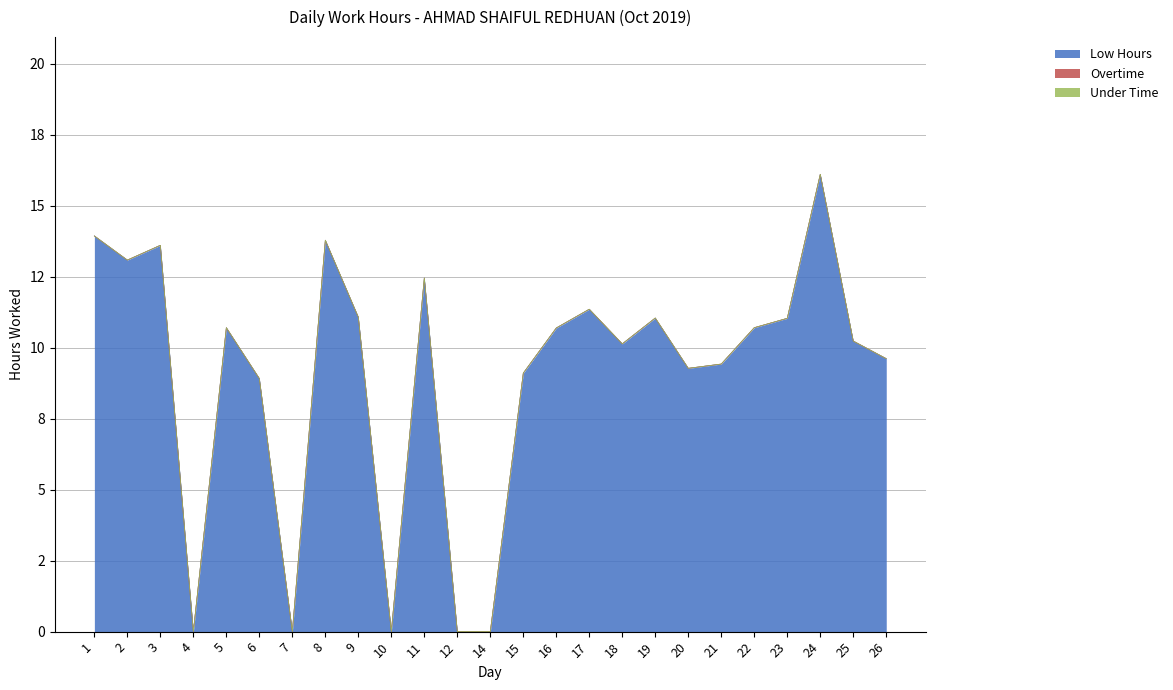

Does the chart have visible grid lines?

Yes